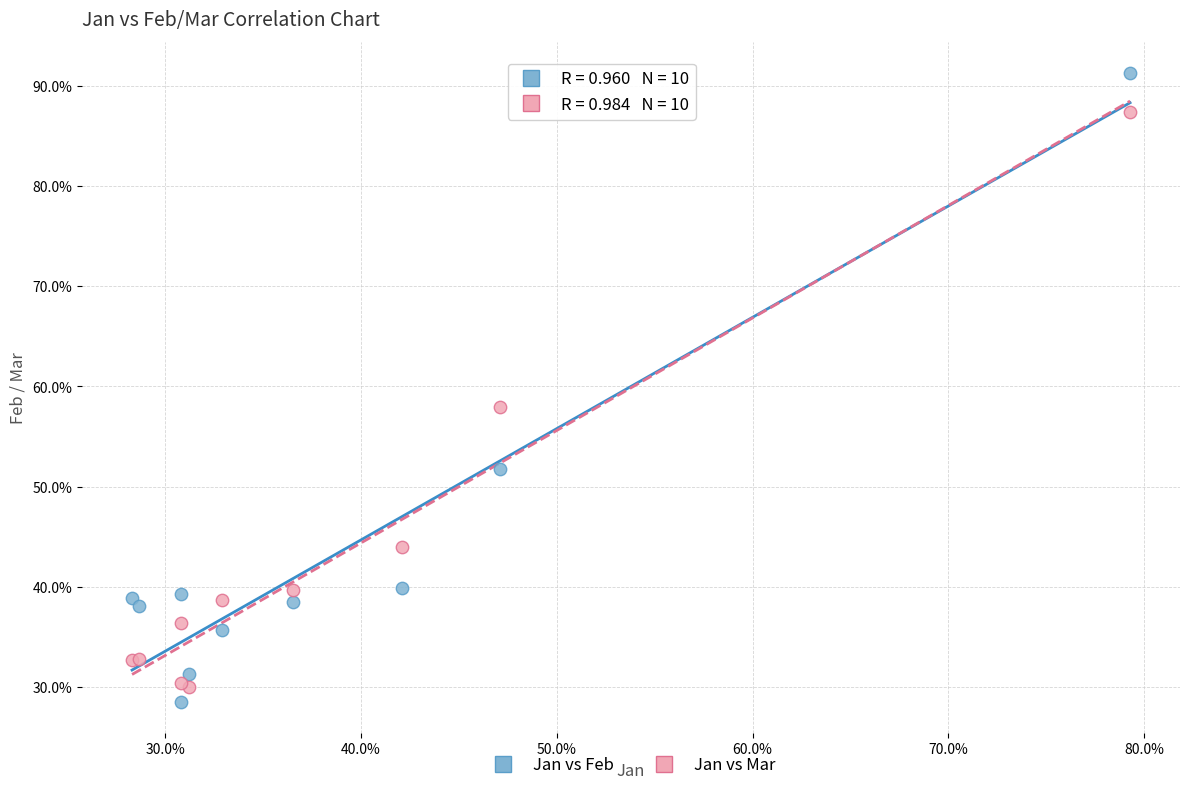

Which series has the largest Y range (max minus min)?

Jan vs Feb